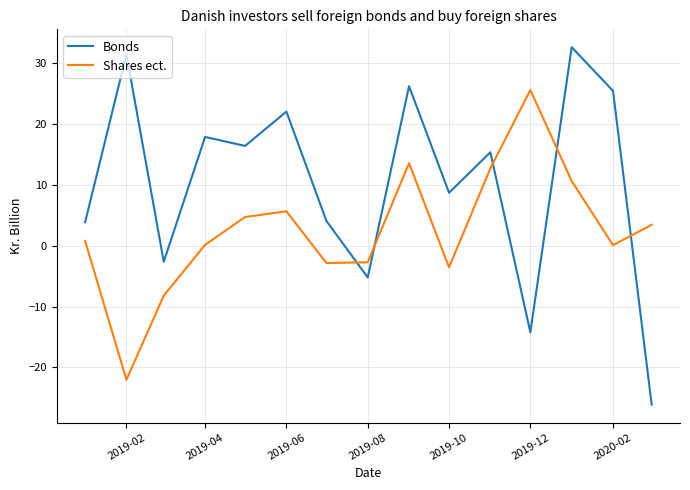

Which series has the largest range (max minus min)?

Bonds